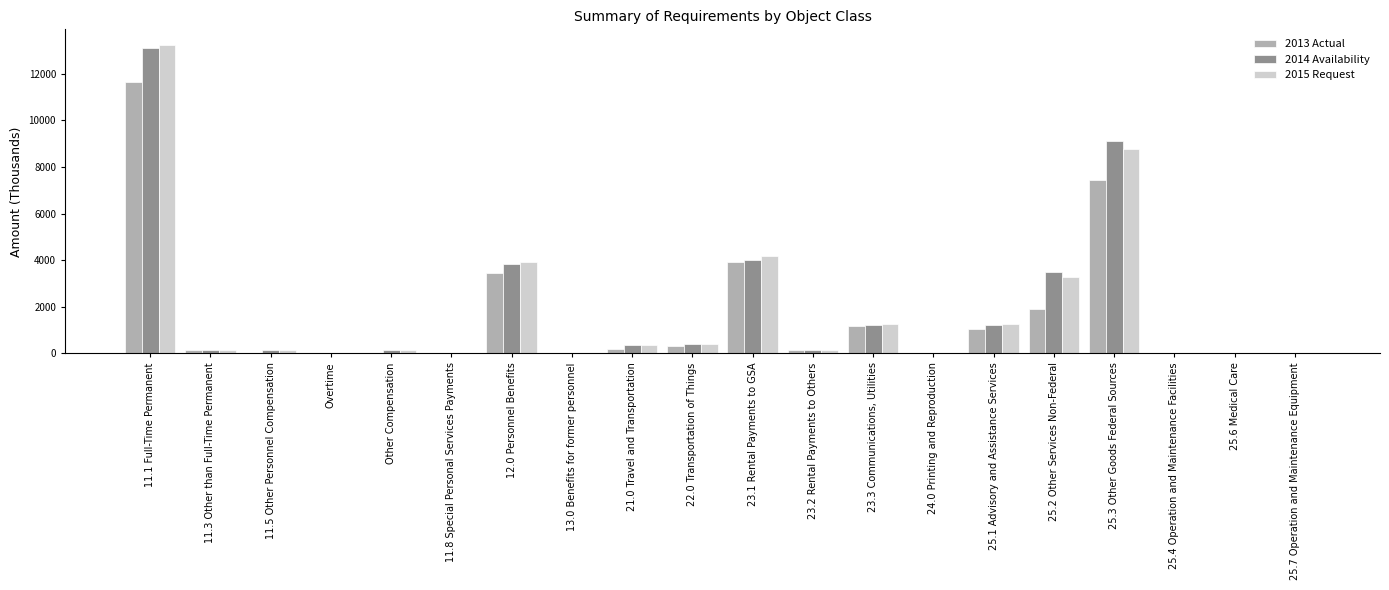

The value of 2014 Availability at 11.8 Special Personal Services Payments is 4688. True or false?

False